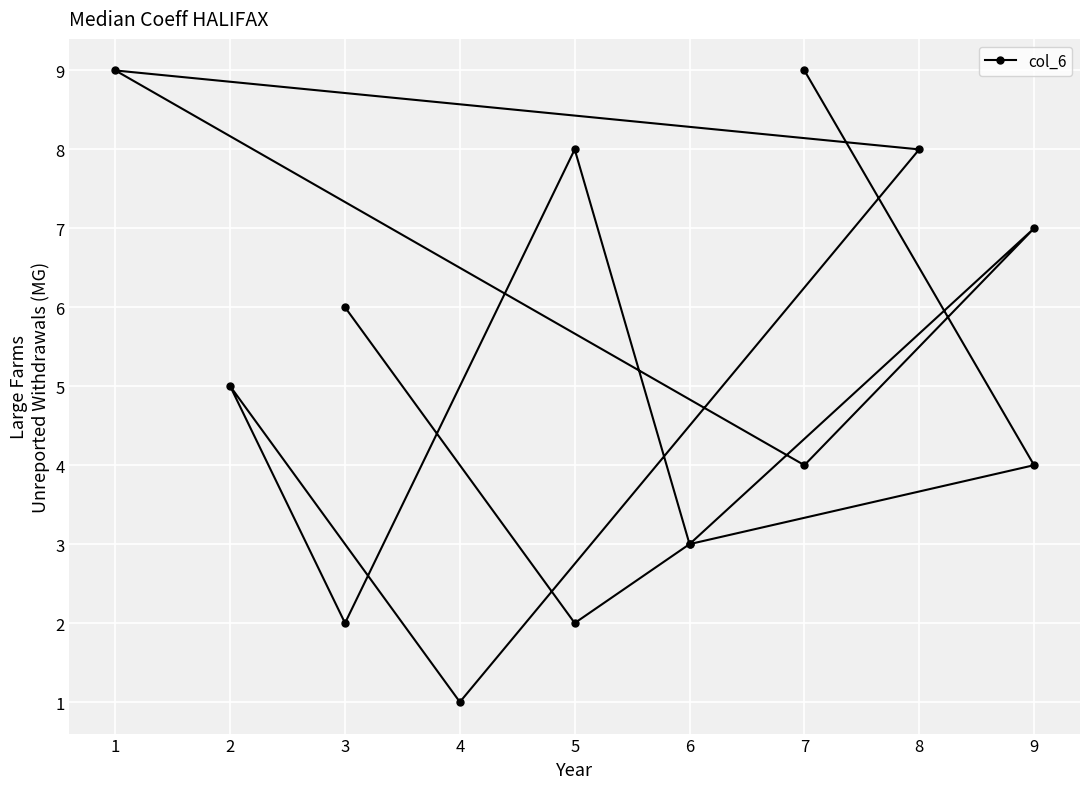

The value at 1 is 3. True or false?

False